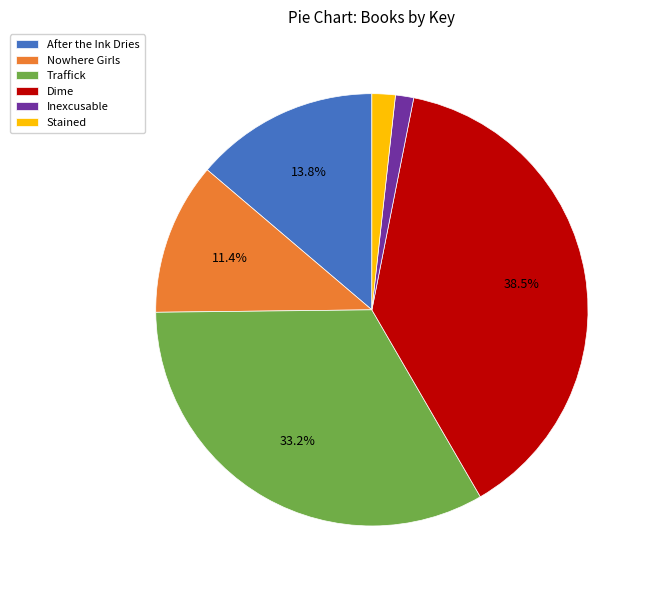

Which has a higher value, Inexcusable or Nowhere Girls?

Nowhere Girls